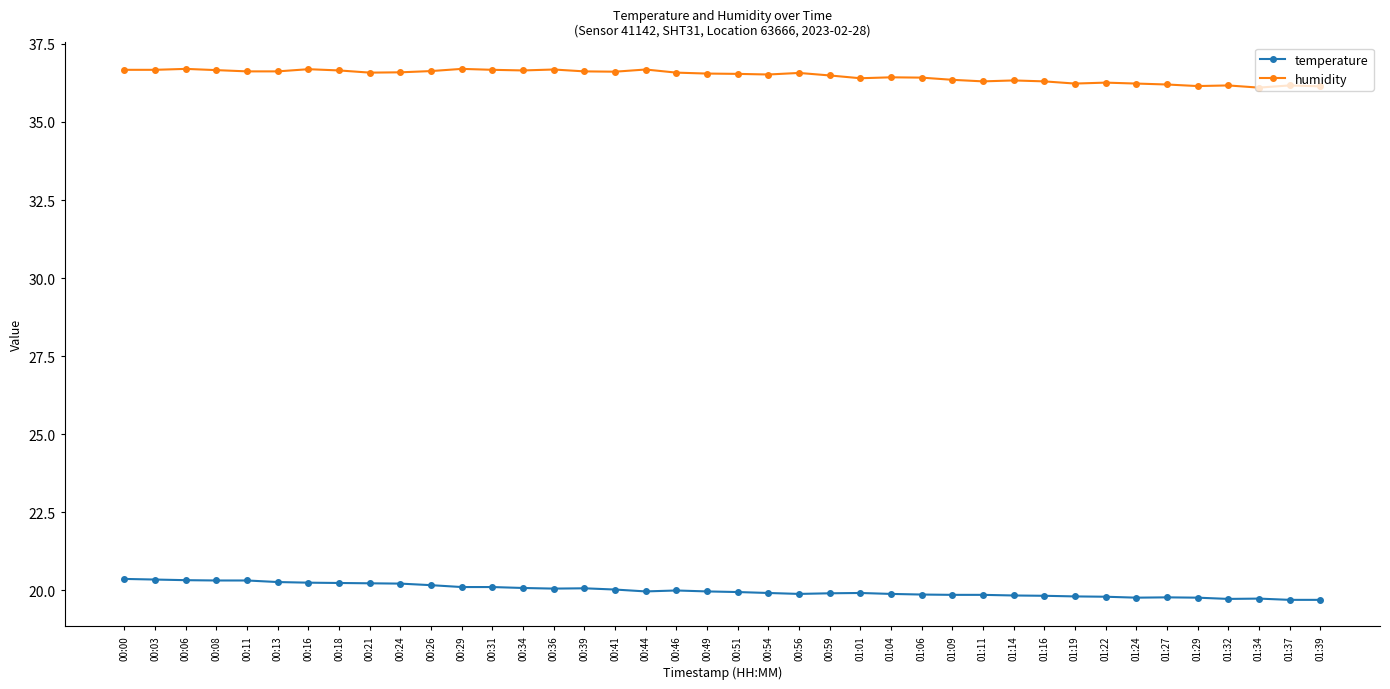

Is the value of temperature at 01:09 greater than the value of humidity at 01:29?

No